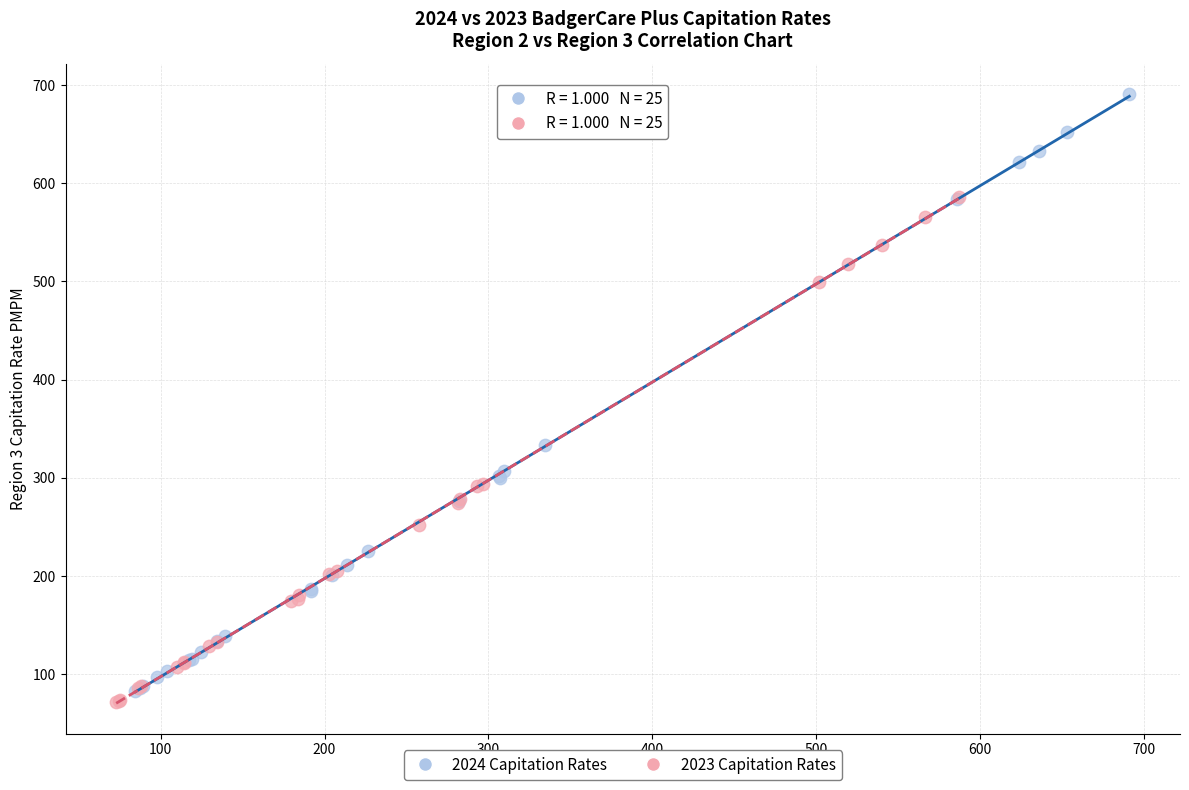

Which series contains the highest Y value?

2024 Capitation Rates